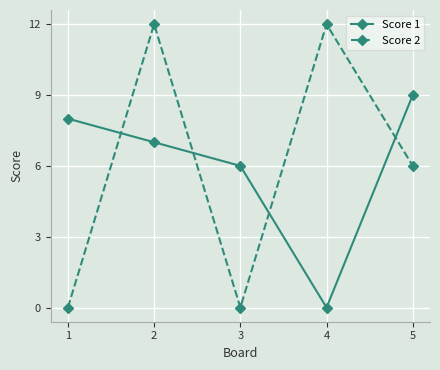

How many times do Score 2 and Score 1 cross each other?

4